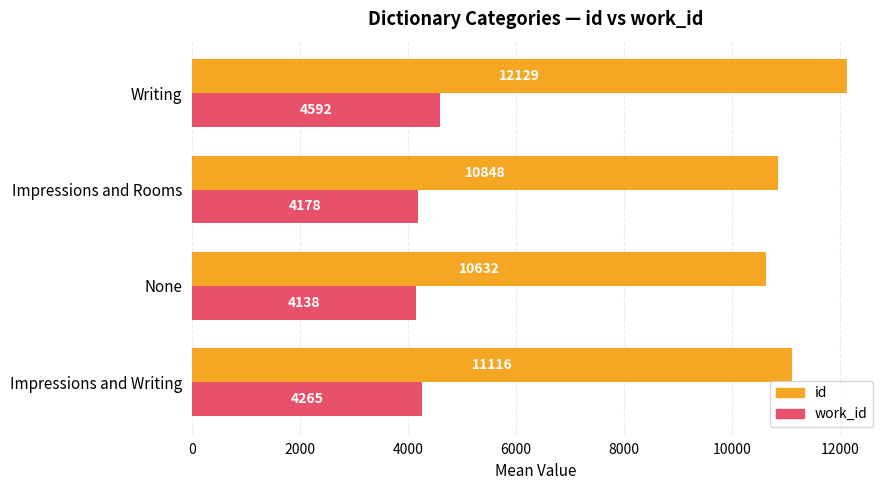

What is the difference between the maximum and minimum values in the id series?

1497.0